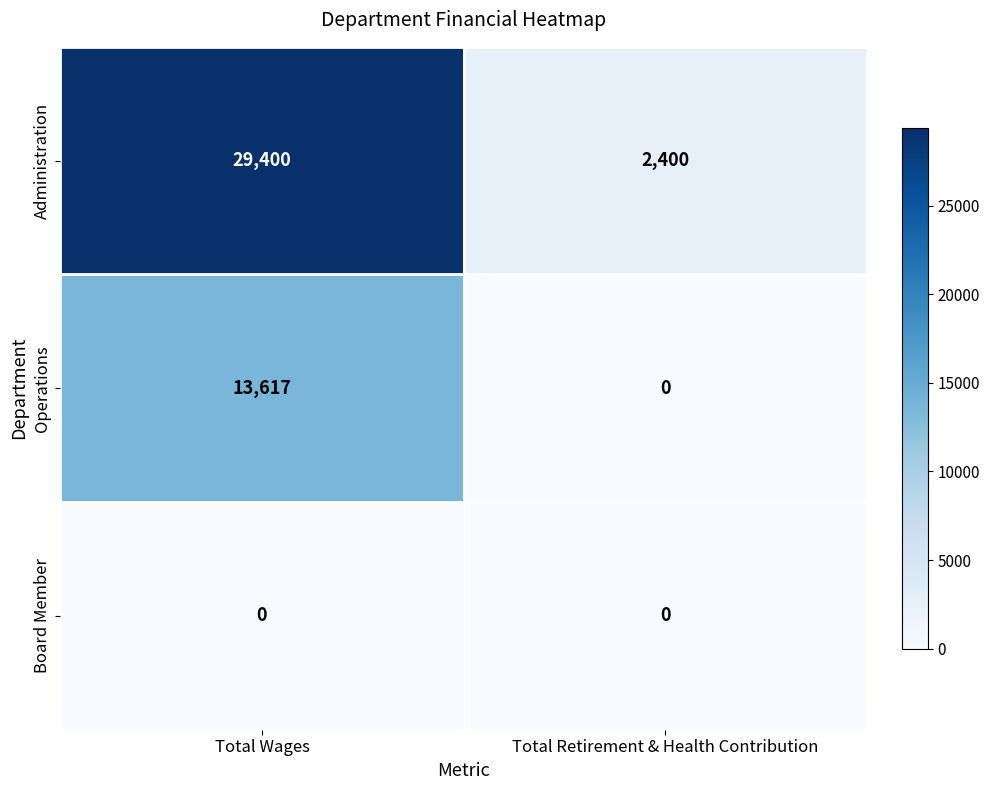

Rank the categories by Administration value from highest to lowest.

Total Wages, Total Retirement & Health Contribution